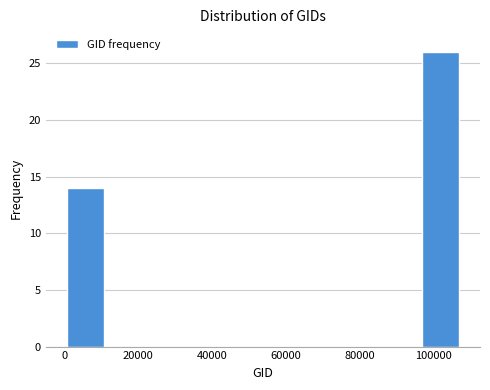

What is the height of the bar covering 96000 to 108000 on the x-axis? Neither the bar edges nor the heights are printed on the chart, so give them approximately, as read against the axes.

26